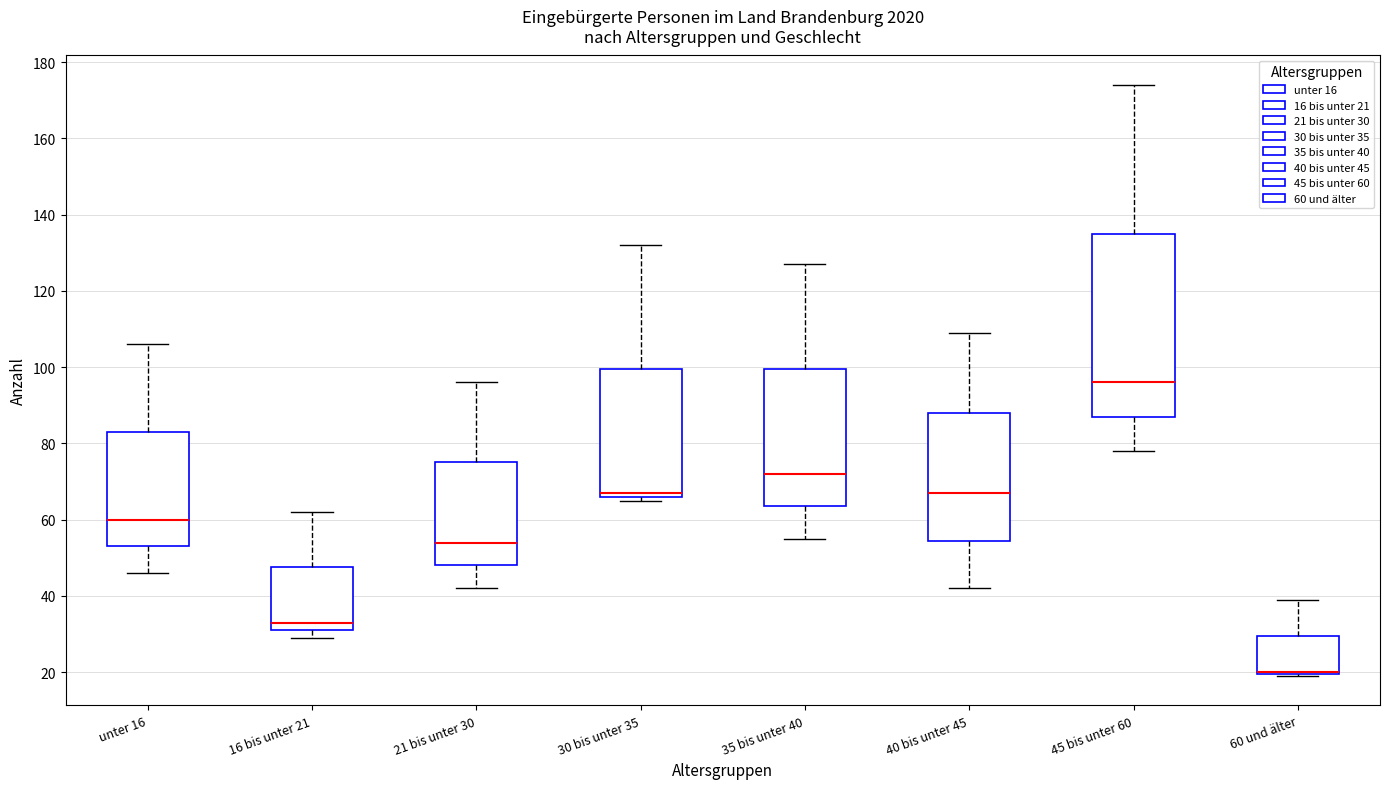

Which box is the tallest, from its lower edge to its upper edge?

45 bis unter 60